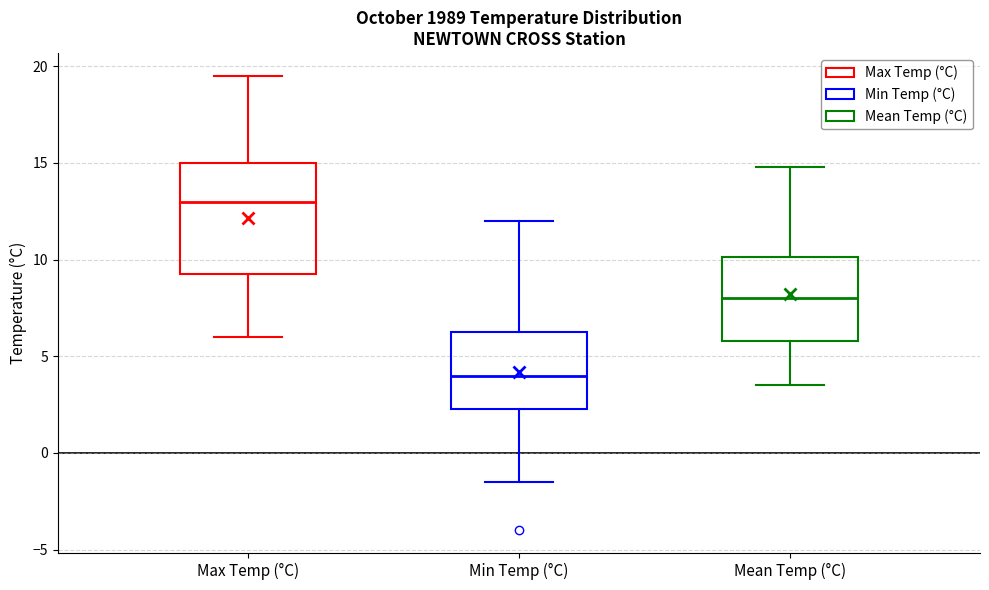

Where does the lower whisker of the box for Mean Temp (°C) end on the y-axis? The values are not printed on the chart, so give them approximately, as read against the axis.

3.5